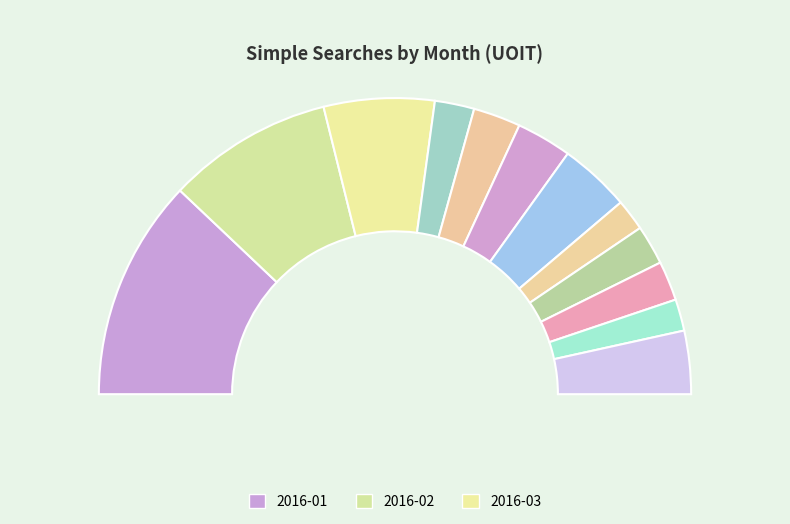

To the nearest percent, what is the combined percentage of 2017-08 and 2017-03?

8%